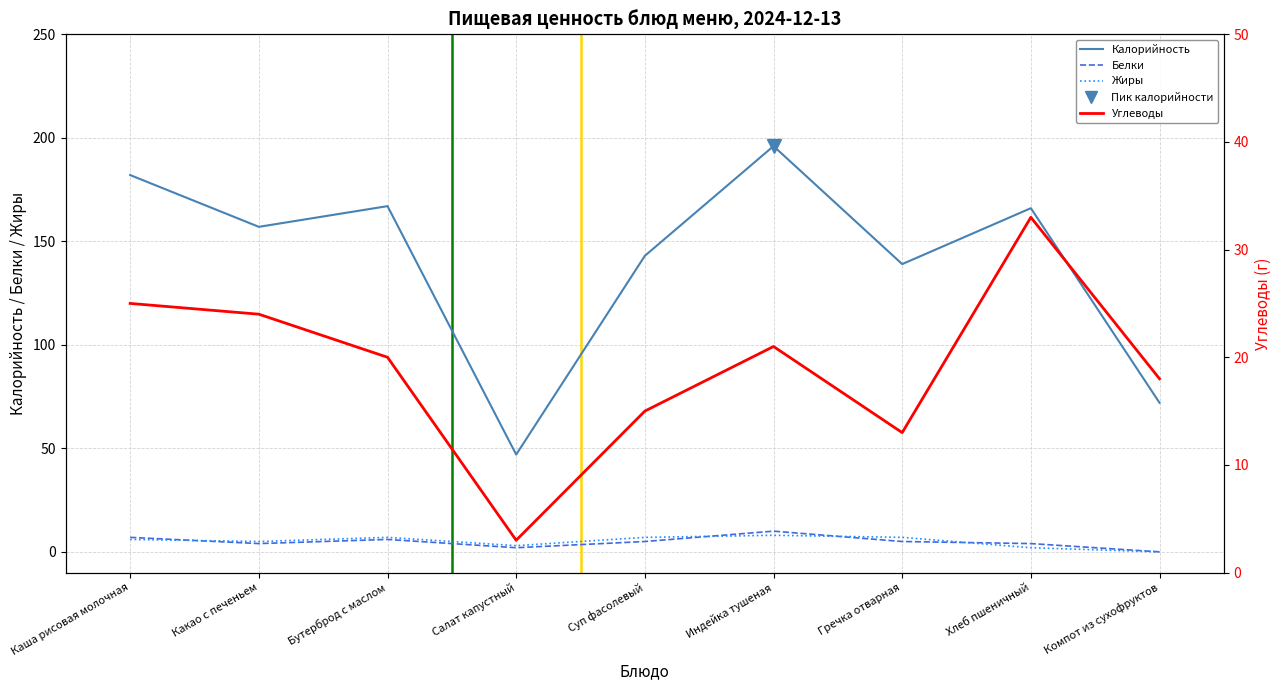

What is the label of the 4th point from the left?

Салат капустный